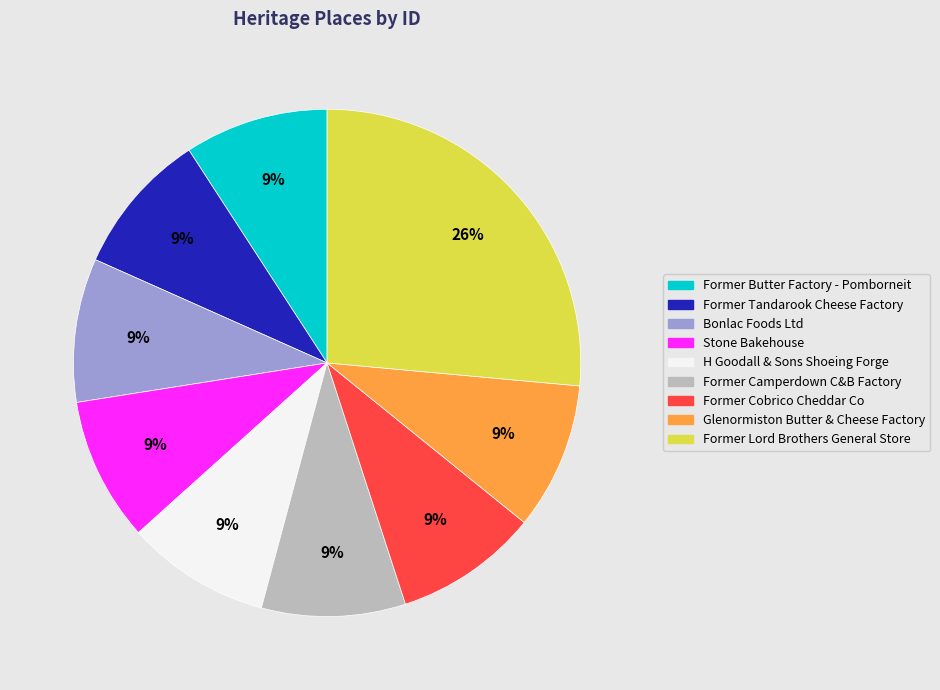

The Stone Bakehouse slice represents 9% of the pie. True or false?

True